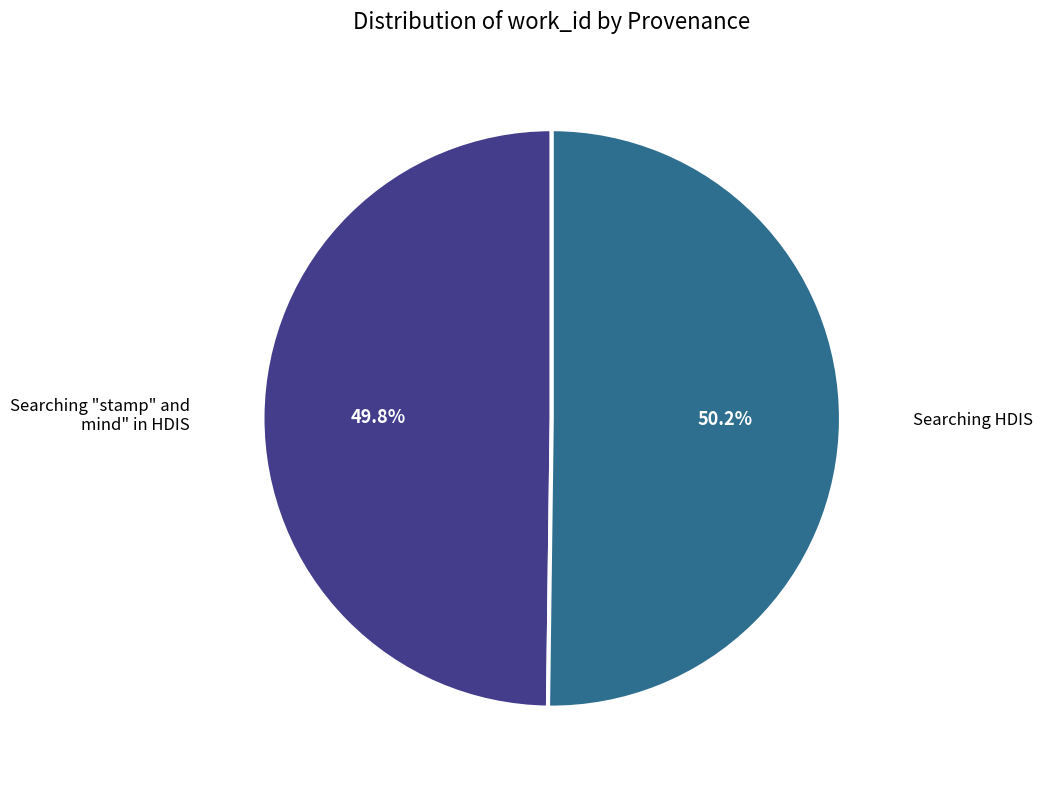

Is there a majority slice in this chart?

Yes